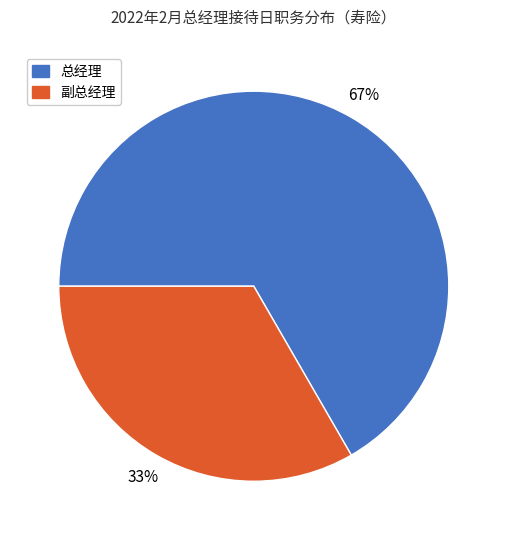

To the nearest percent, what is the average slice percentage?

50%